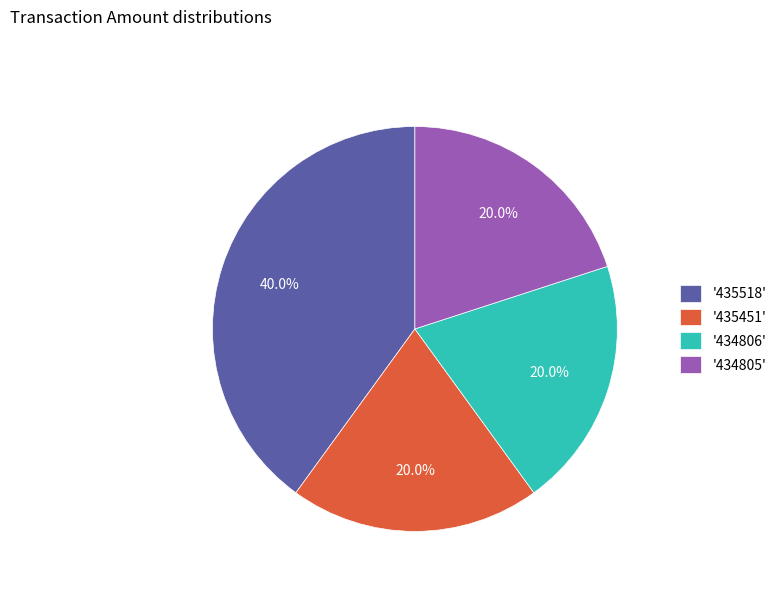

Does '435451' represent more than half of the total?

No